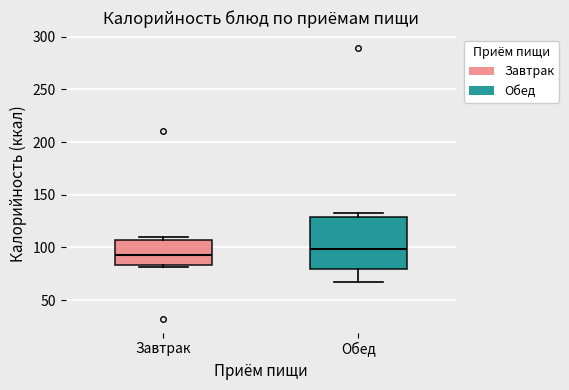

Which box is the tallest, from its lower edge to its upper edge?

Обед